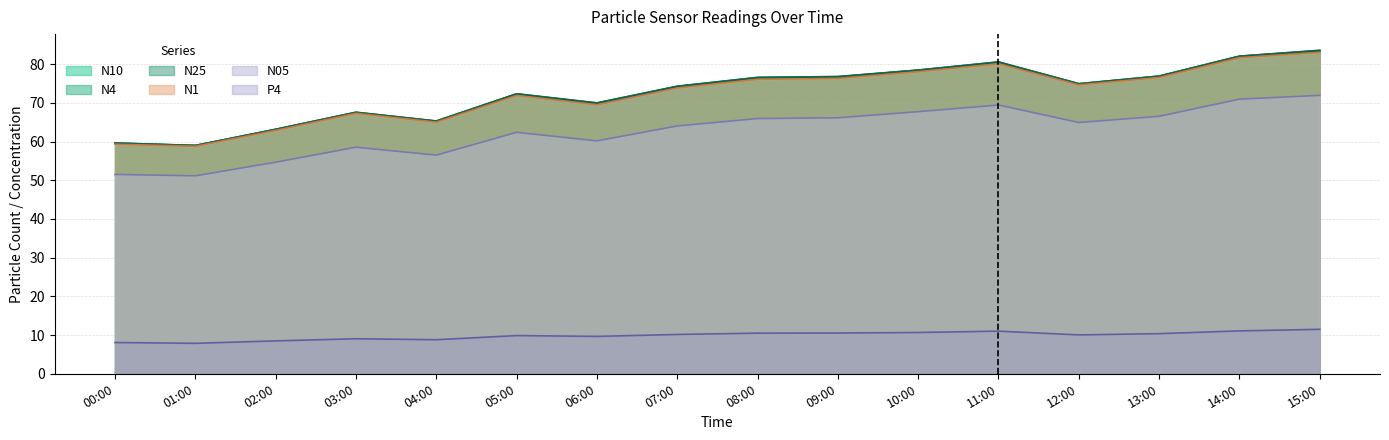

Rank the series at 04:00 from lowest to highest value.

P4, N05, N1, N25, N4, N10